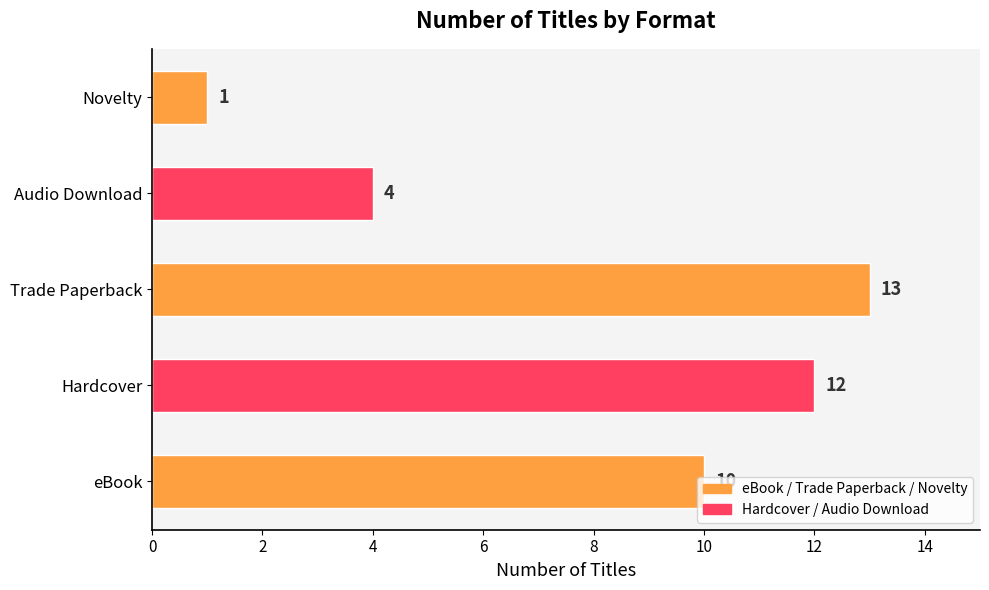

True or false: the data shows 10 at eBook.

True